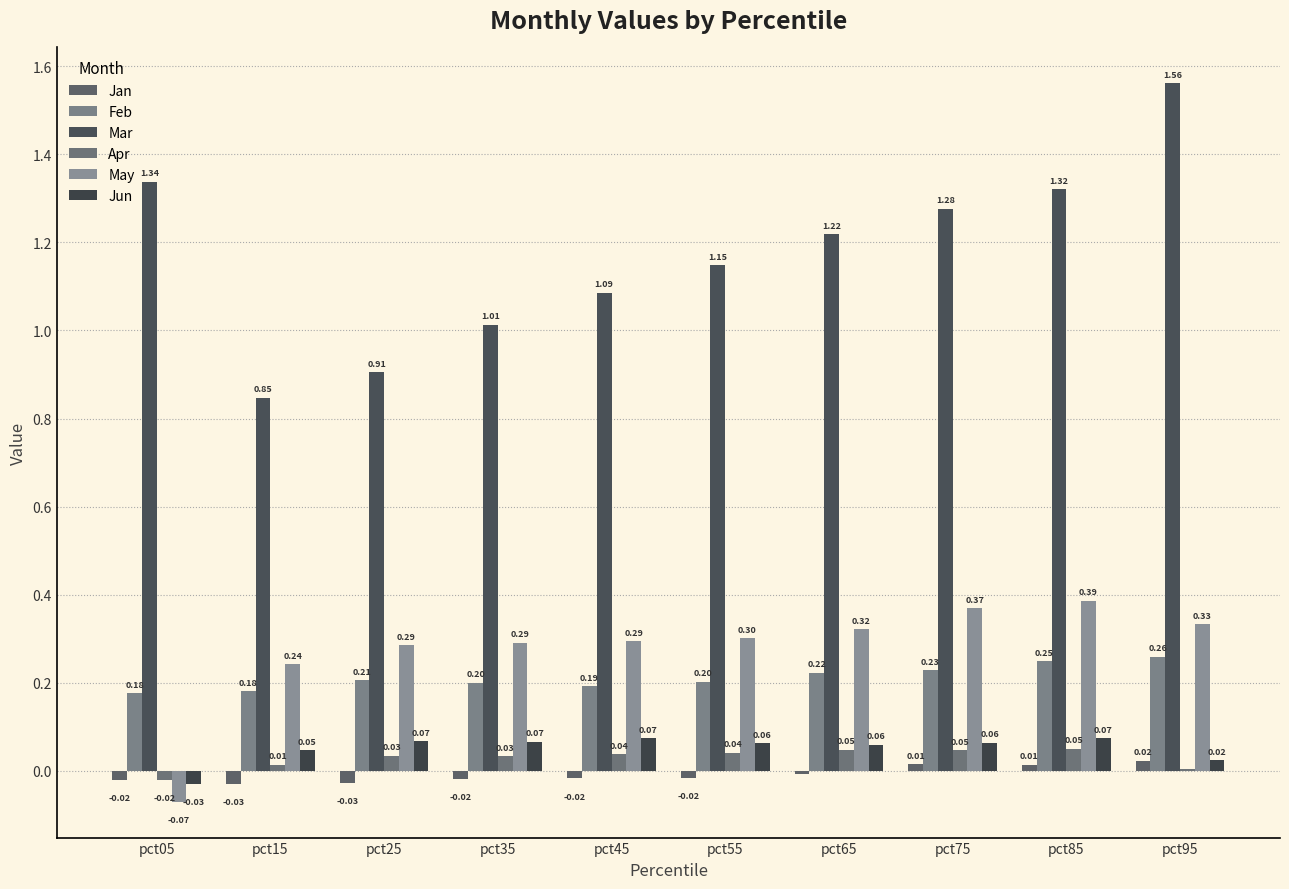

Reading right to left, transcribe all the data shown in this chart.

Jan: pct95=0.0	pct85=0.0	pct75=0.0	pct65=-0.0	pct55=-0.0	pct45=-0.0	pct35=-0.0	pct25=-0.0	pct15=-0.0	pct05=-0.0
Feb: pct95=0.3	pct85=0.2	pct75=0.2	pct65=0.2	pct55=0.2	pct45=0.2	pct35=0.2	pct25=0.2	pct15=0.2	pct05=0.2
Mar: pct95=1.6	pct85=1.3	pct75=1.3	pct65=1.2	pct55=1.1	pct45=1.1	pct35=1.0	pct25=0.9	pct15=0.8	pct05=1.3
Apr: pct95=0.0	pct85=0.1	pct75=0.0	pct65=0.0	pct55=0.0	pct45=0.0	pct35=0.0	pct25=0.0	pct15=0.0	pct05=-0.0
May: pct95=0.3	pct85=0.4	pct75=0.4	pct65=0.3	pct55=0.3	pct45=0.3	pct35=0.3	pct25=0.3	pct15=0.2	pct05=-0.1
Jun: pct95=0.0	pct85=0.1	pct75=0.1	pct65=0.1	pct55=0.1	pct45=0.1	pct35=0.1	pct25=0.1	pct15=0.0	pct05=-0.0